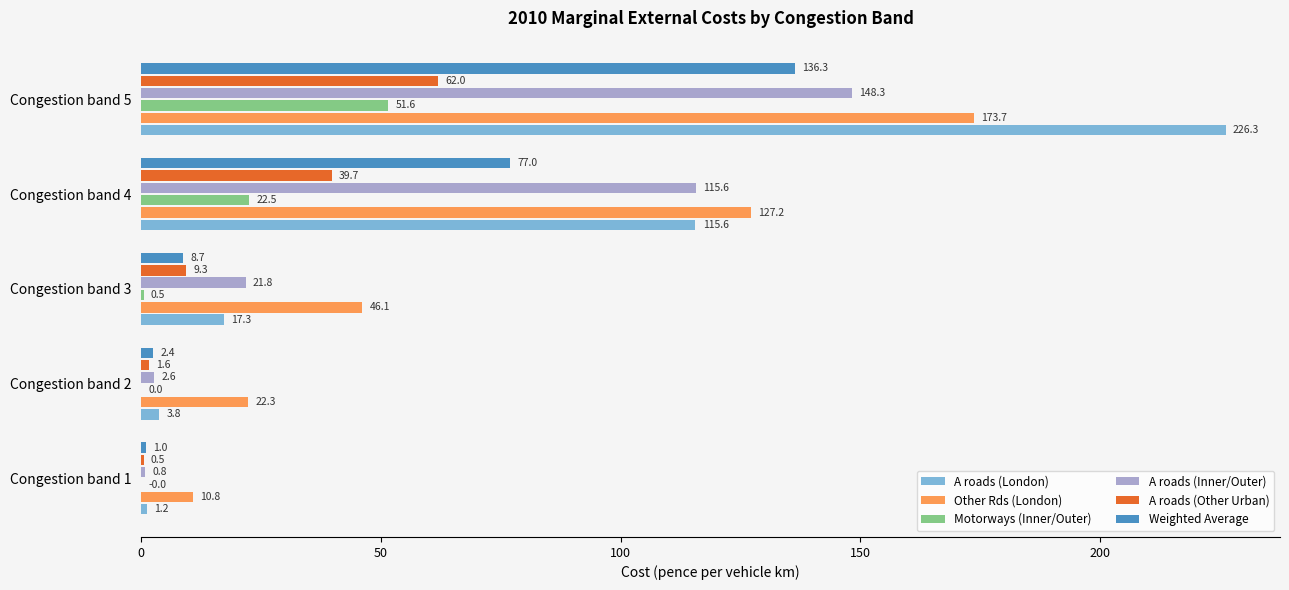

What are all the series names shown in the legend?

A roads (London), Other Rds (London), Motorways (Inner/Outer), A roads (Inner/Outer), A roads (Other Urban), Weighted Average